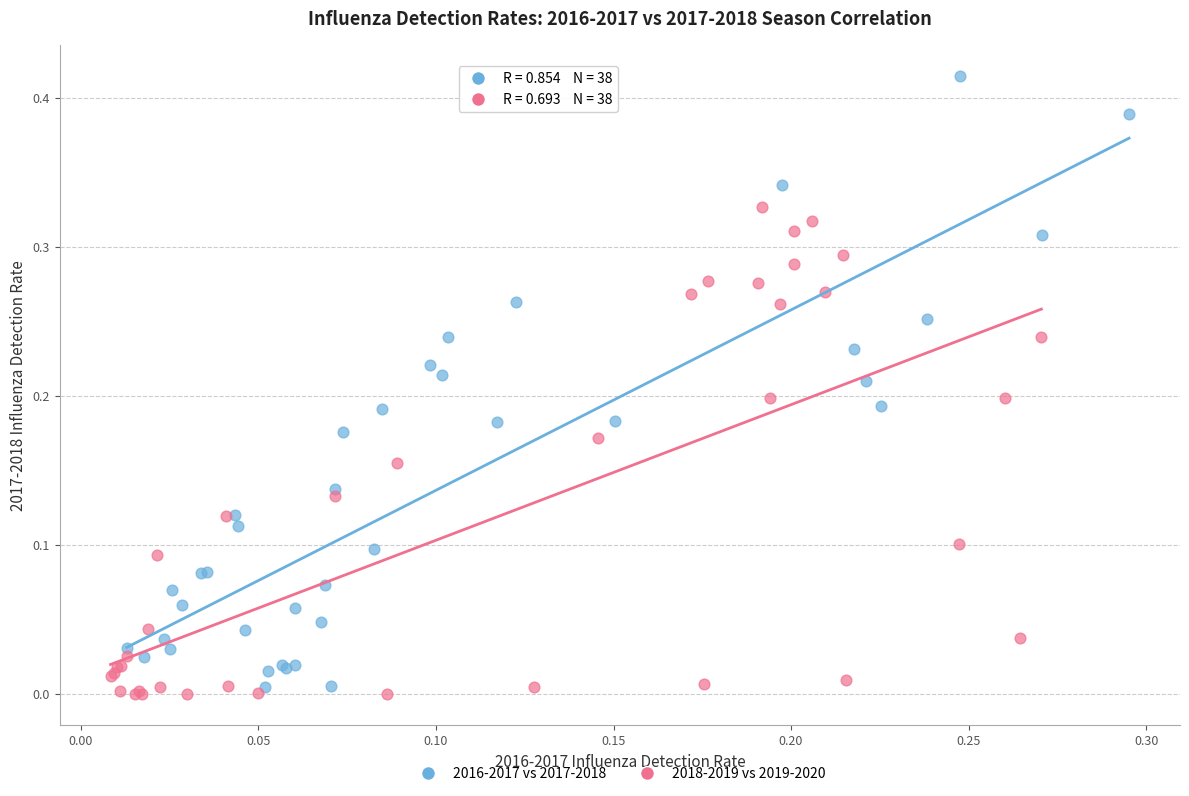

Which series reaches the maximum Y coordinate?

2016-2017 vs 2017-2018